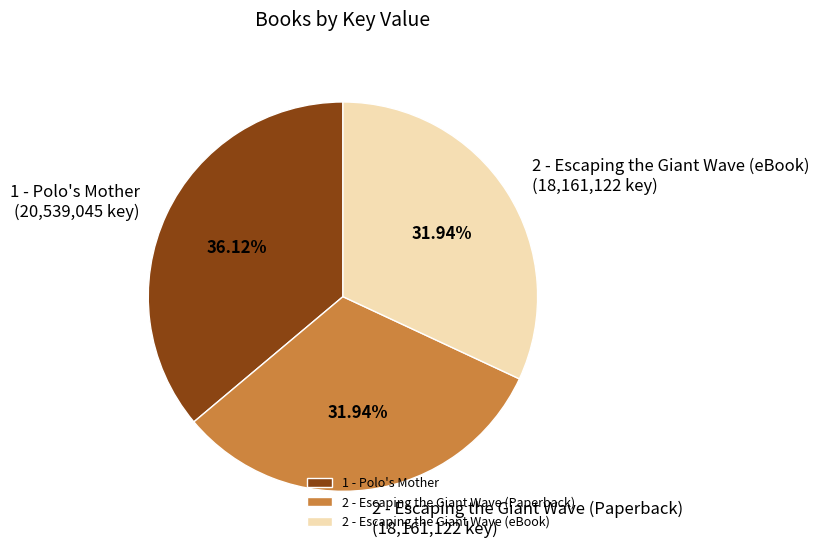

How many slices are in this pie chart?

3